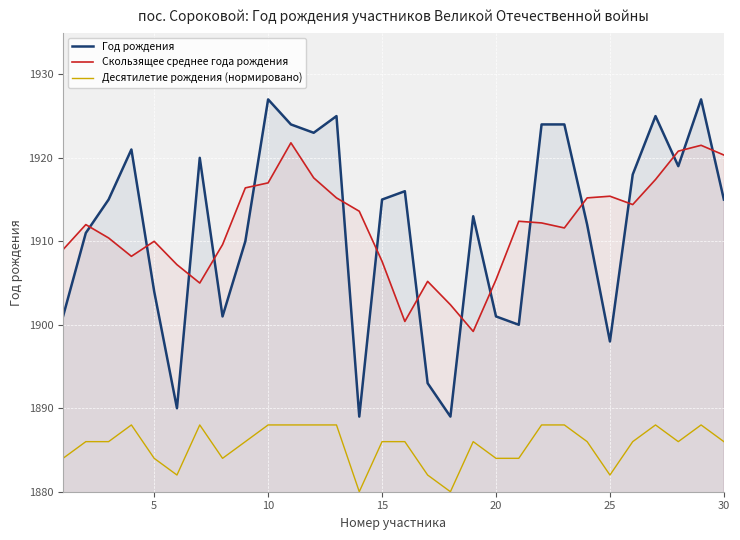

Count the number of data series in this chart.

3